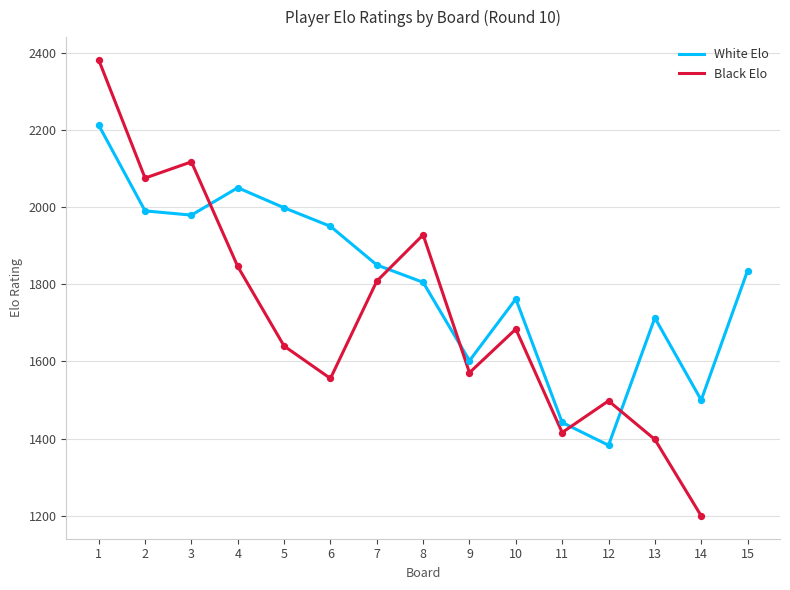

Which series has the widest spread of Y values?

Black Elo